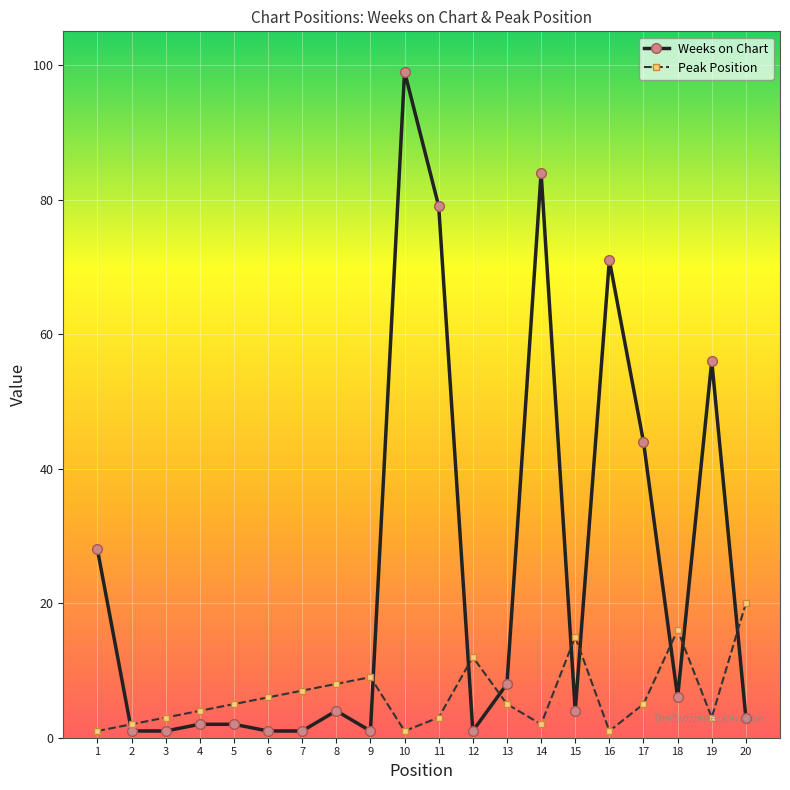

Reading right to left, list all the values displayed in this chart.

Weeks on Chart: 3	56	6	44	71	4	84	8	1	79	99	1	4	1	1	2	2	1	1	28
Peak Position: 20	3	16	5	1	15	2	5	12	3	1	9	8	7	6	5	4	3	2	1